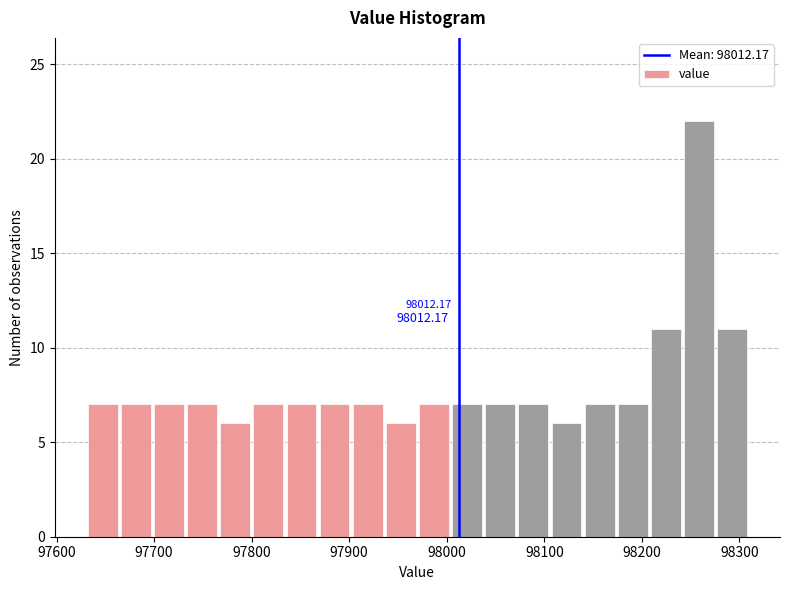

Read against the x-axis, roughly where is the centre of the tallest bar?

98260